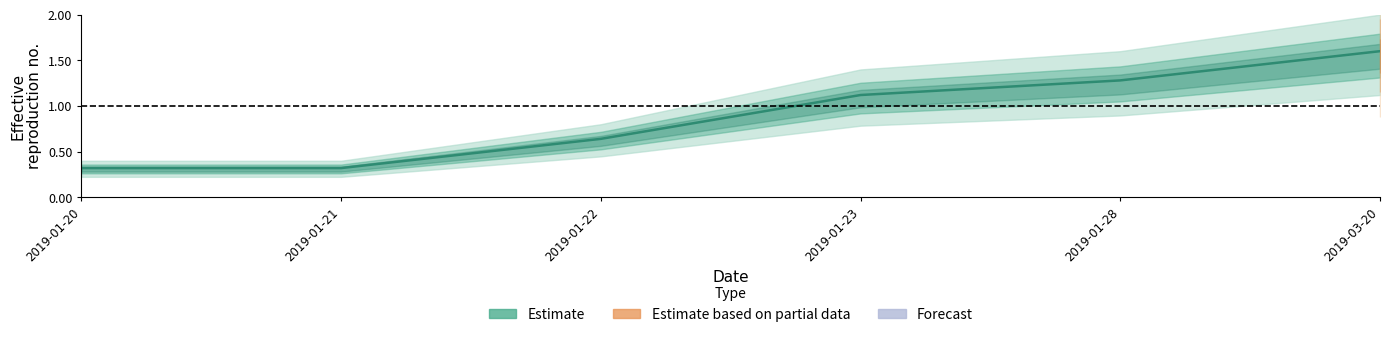

Between 2019-01-23 and 2019-01-28, which is larger?

2019-01-28